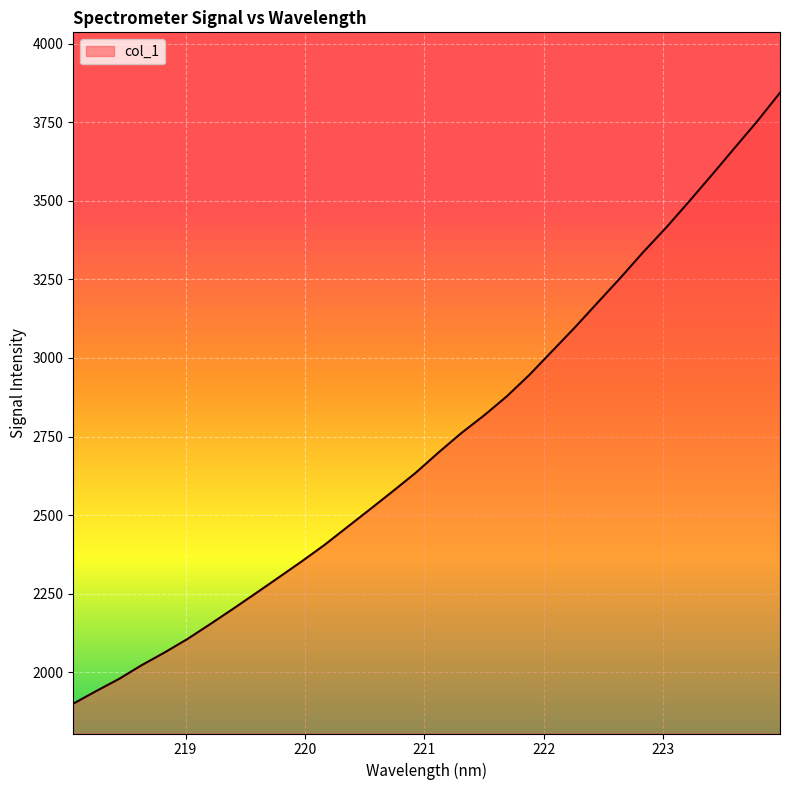

What is the maximum value shown in the chart?

3844.3